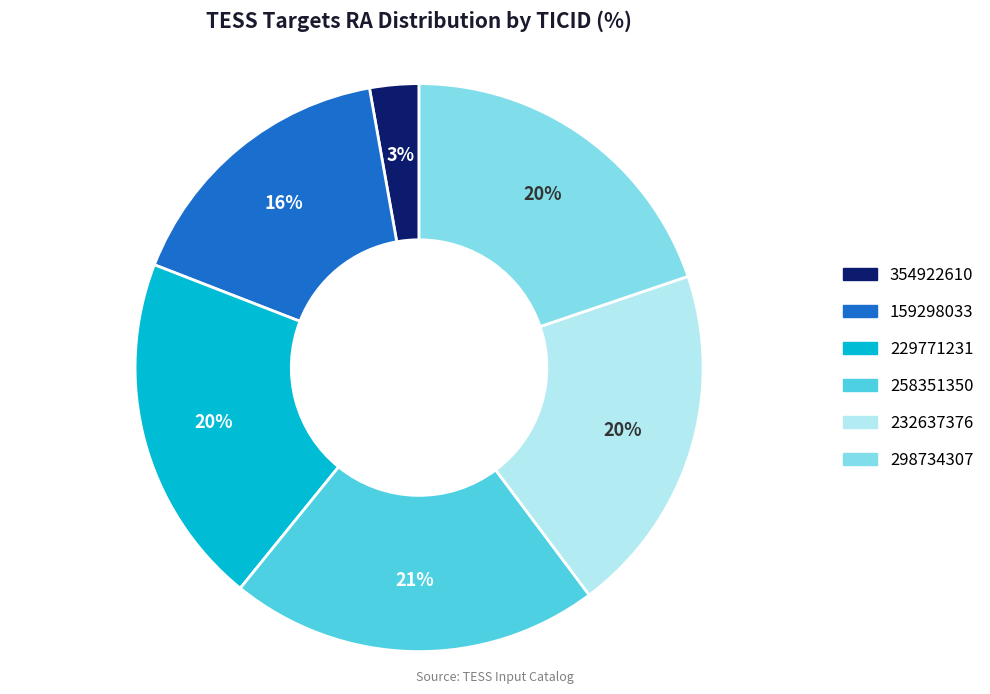

Which slice is the largest?

258351350